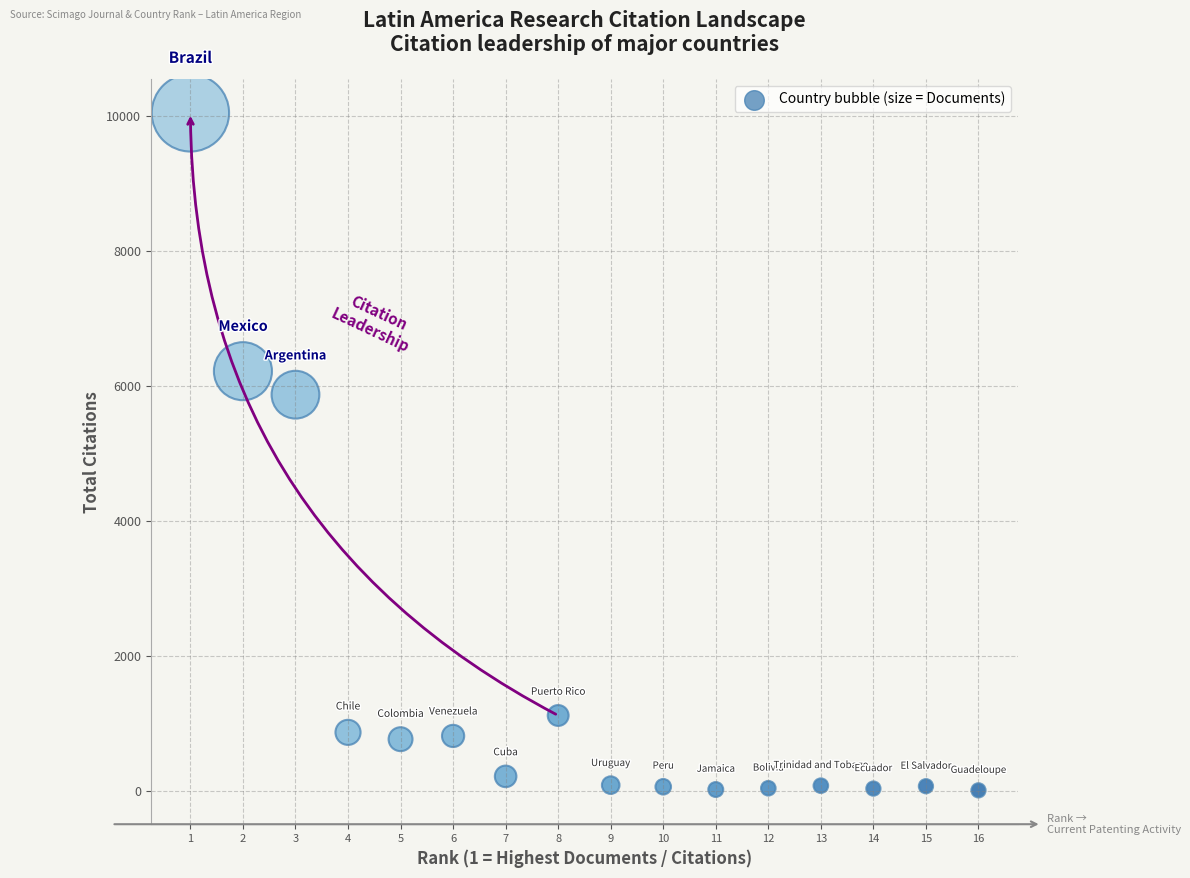

What is the range of X values (max minus min)?

15